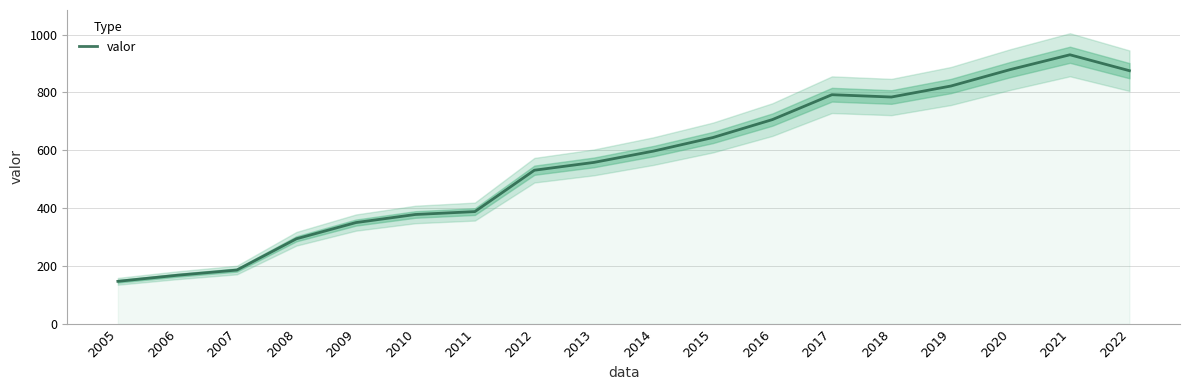

Which has a higher value, 2017 or 2009?

2017